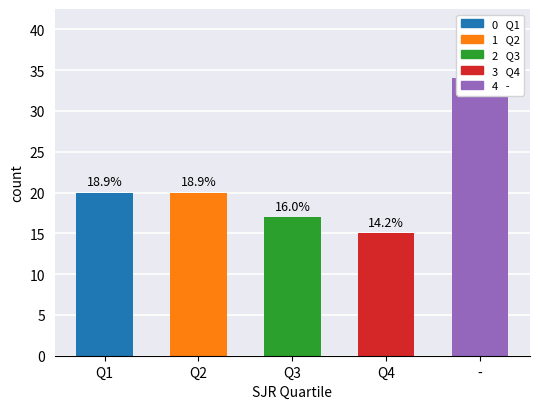

At which label is Q2 closest to 9?

Q2